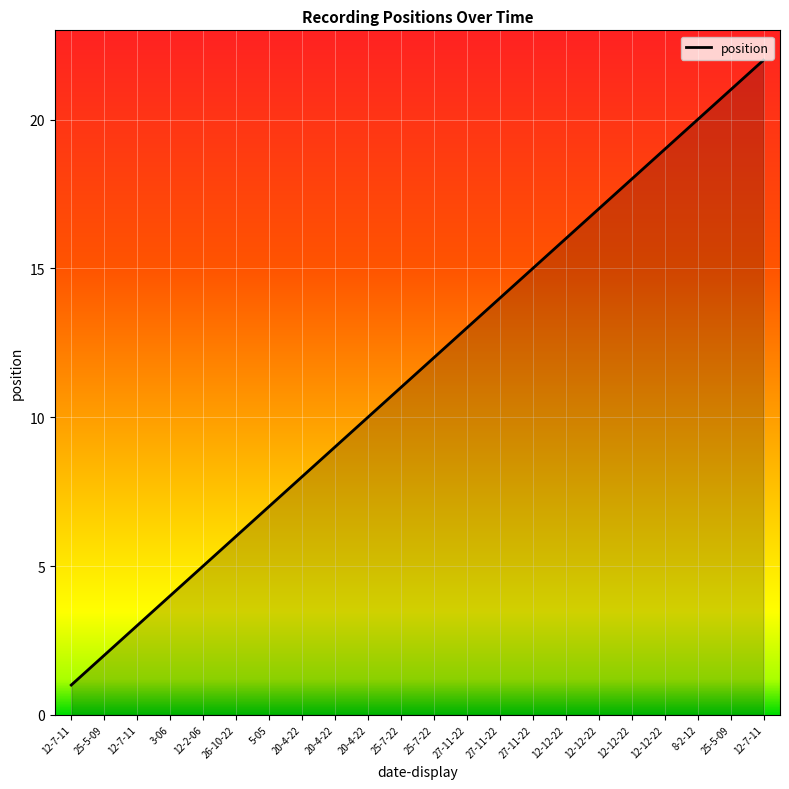

Where is the data nearest to the value 11?

25-7-22